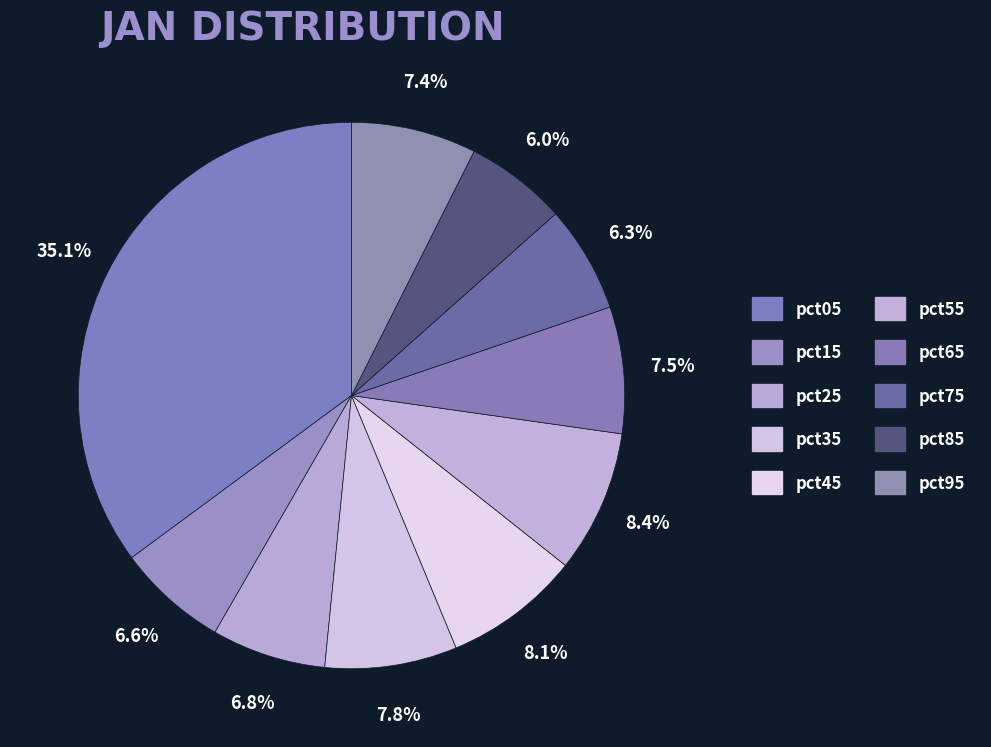

What percentage do pct45 and pct15 together represent?

14.6%